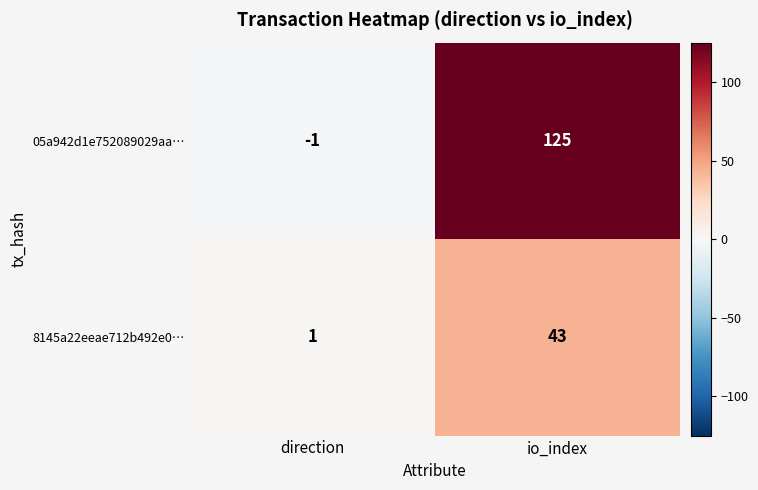

Reading right to left, extract all data points from this chart.

05a942d1e752089029aa…: io_index=125	direction=-1
8145a22eeae712b492e0…: io_index=43	direction=1